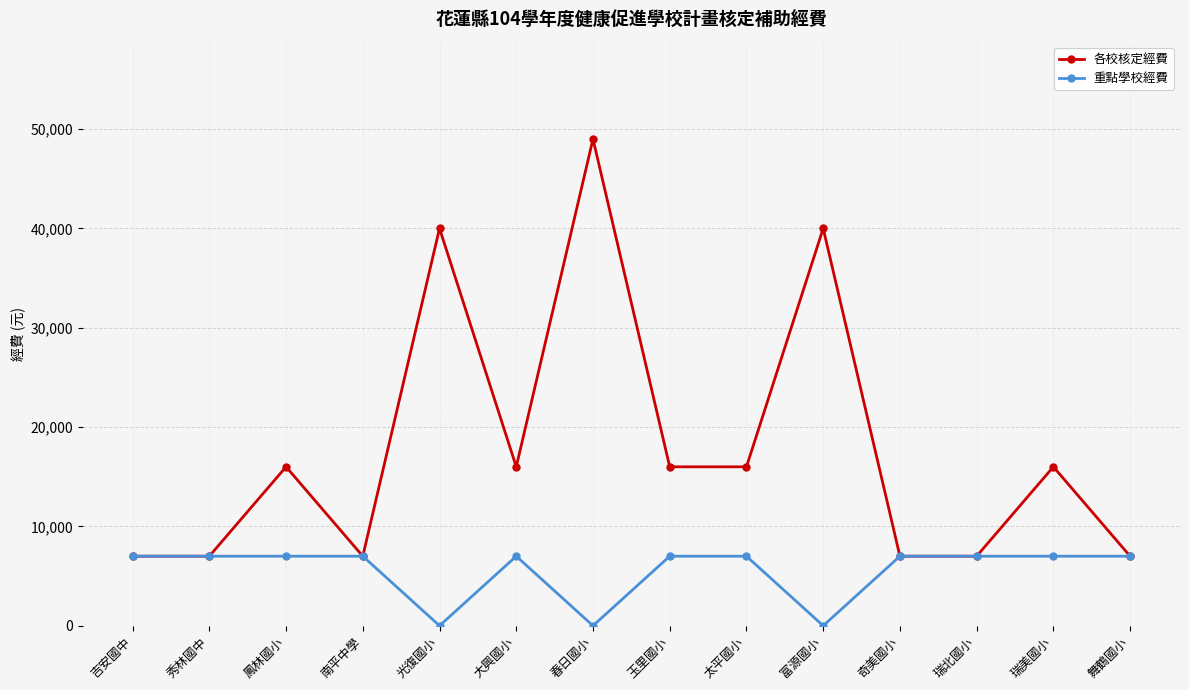

What are all the series names shown in the legend?

各校核定經費, 重點學校經費